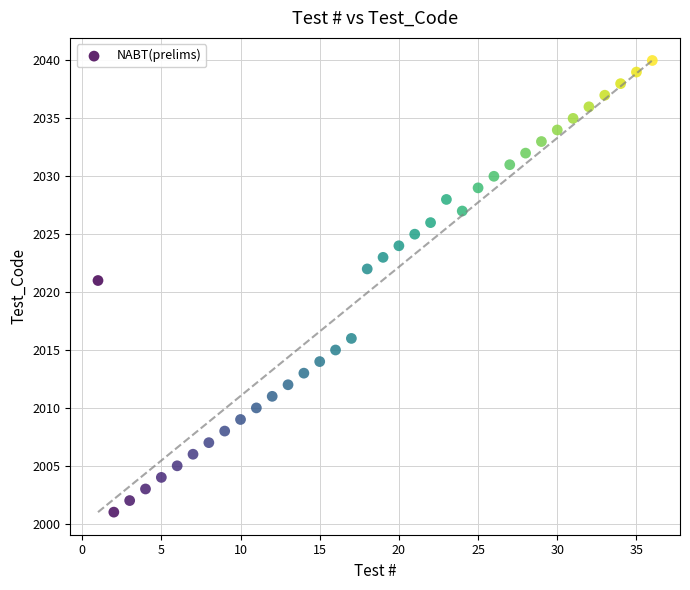

What Y value in the scatter plot is closest to 2020?

2021